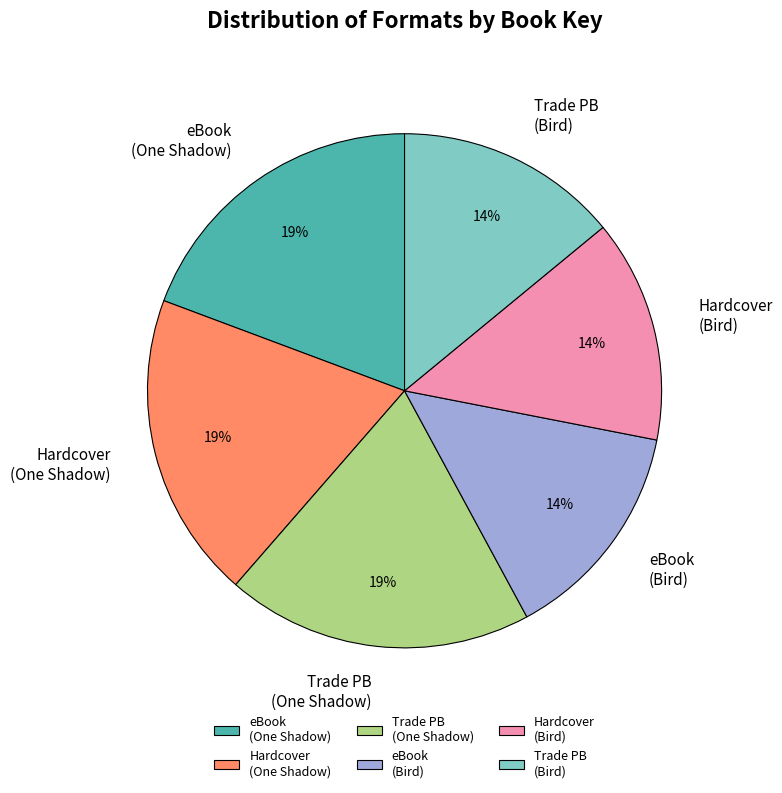

Is there any slice that represents more than half of the pie?

No